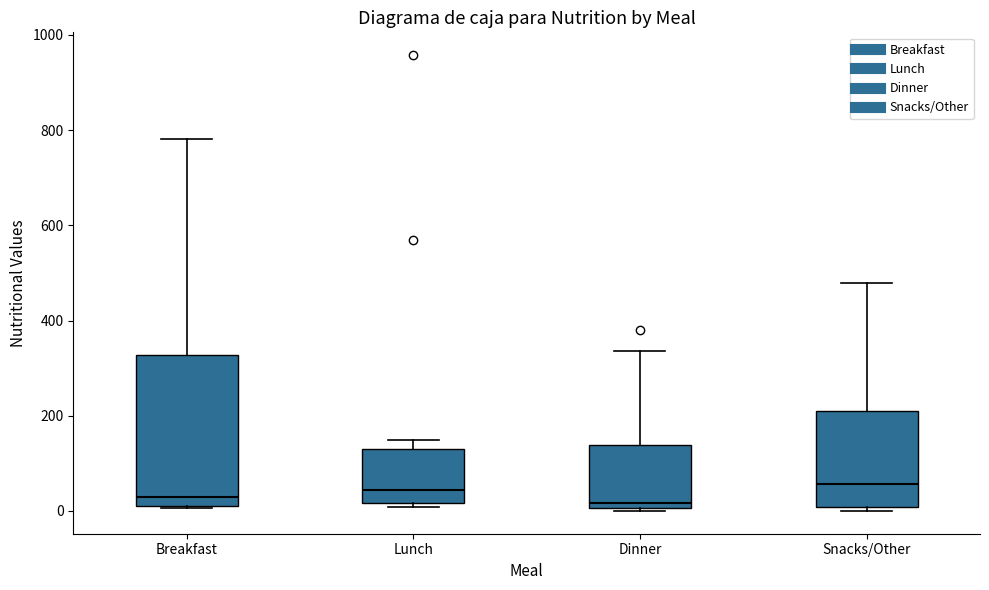

Which box is the tallest, from its lower edge to its upper edge?

Breakfast